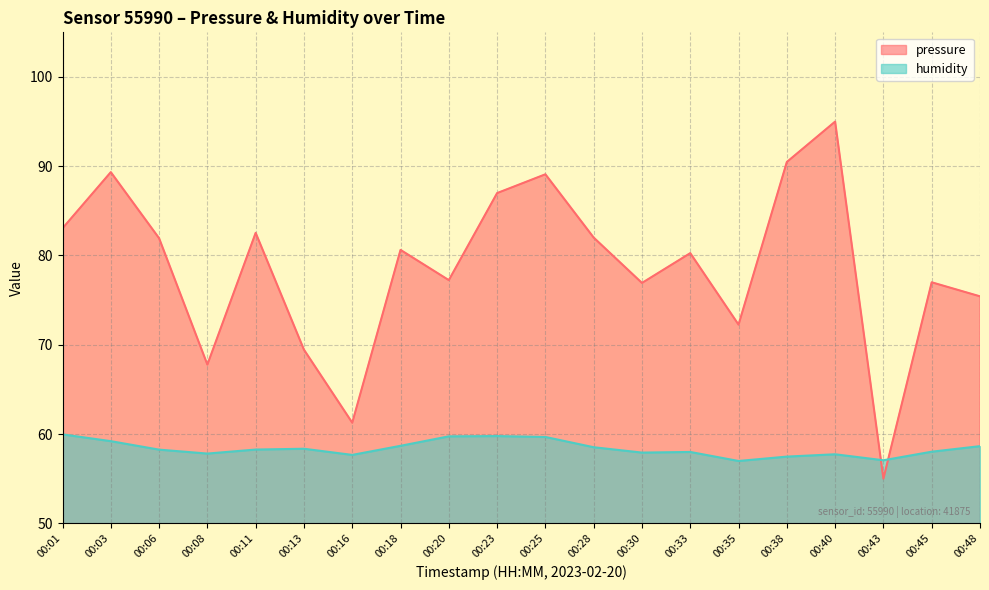

List the labels in order of pressure value, largest first.

00:40, 00:38, 00:03, 00:25, 00:23, 00:01, 00:11, 00:28, 00:06, 00:18, 00:33, 00:20, 00:45, 00:30, 00:48, 00:35, 00:13, 00:08, 00:16, 00:43